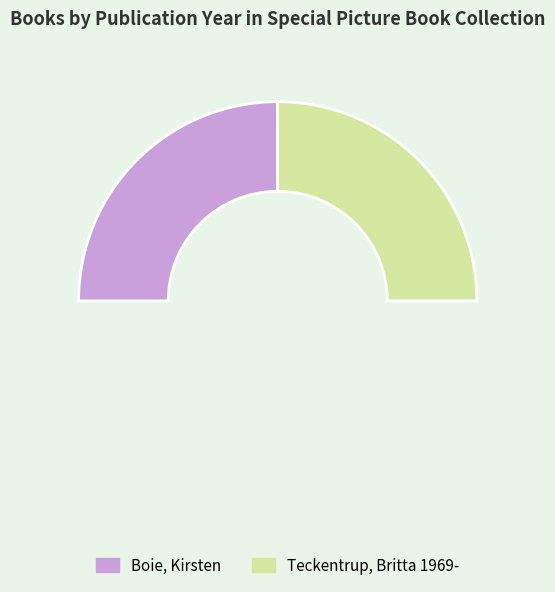

To the nearest percent, what is the average slice percentage?

50%